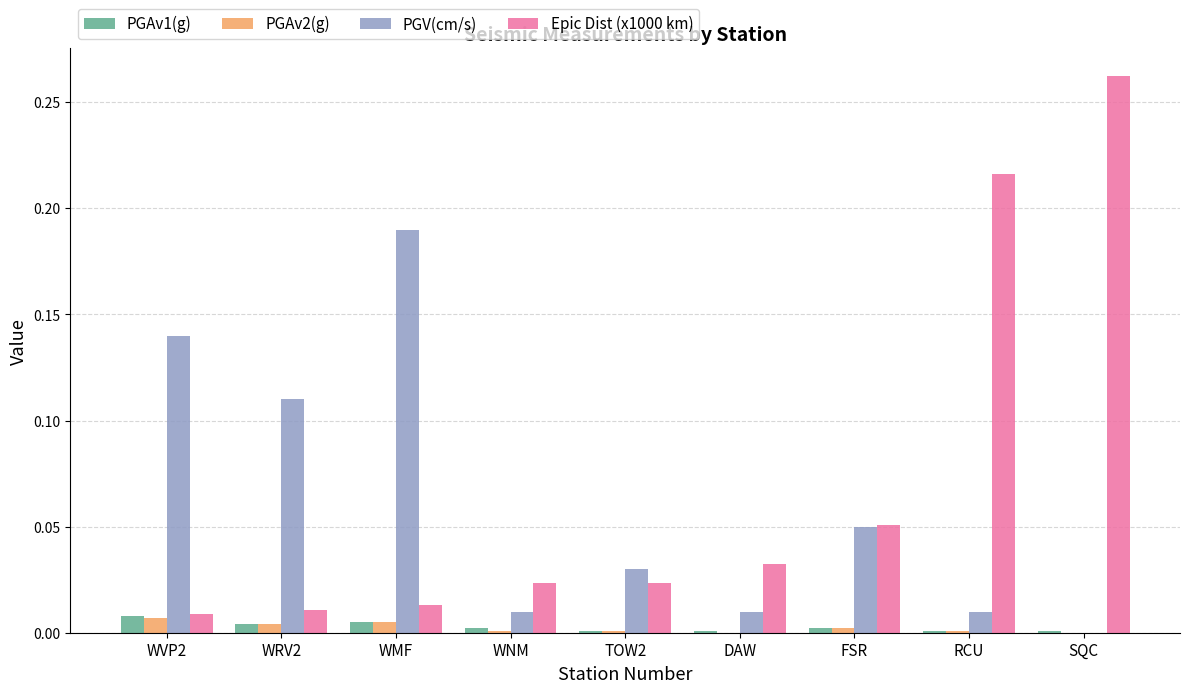

Is it true that PGAv2(g) equals 0.0 at WNM?

True